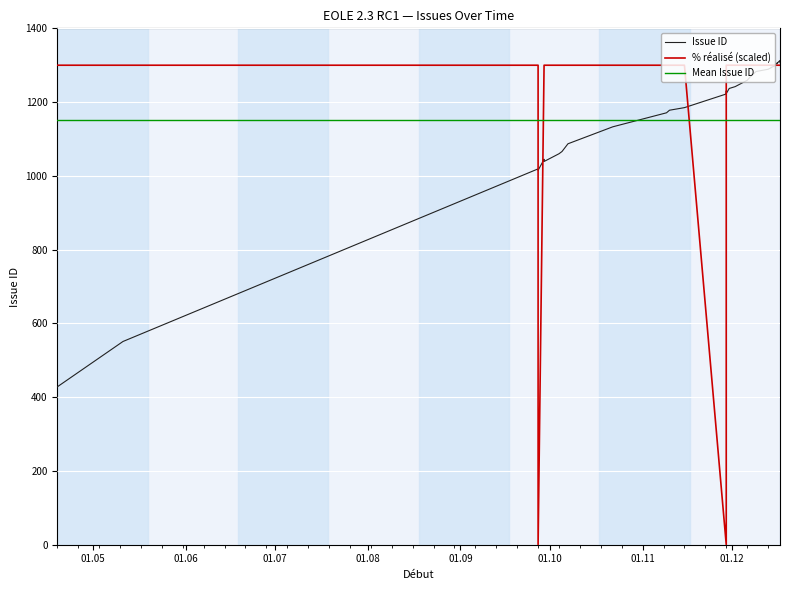

Is it true that % réalisé equals 100 at 16/12/2010?

True